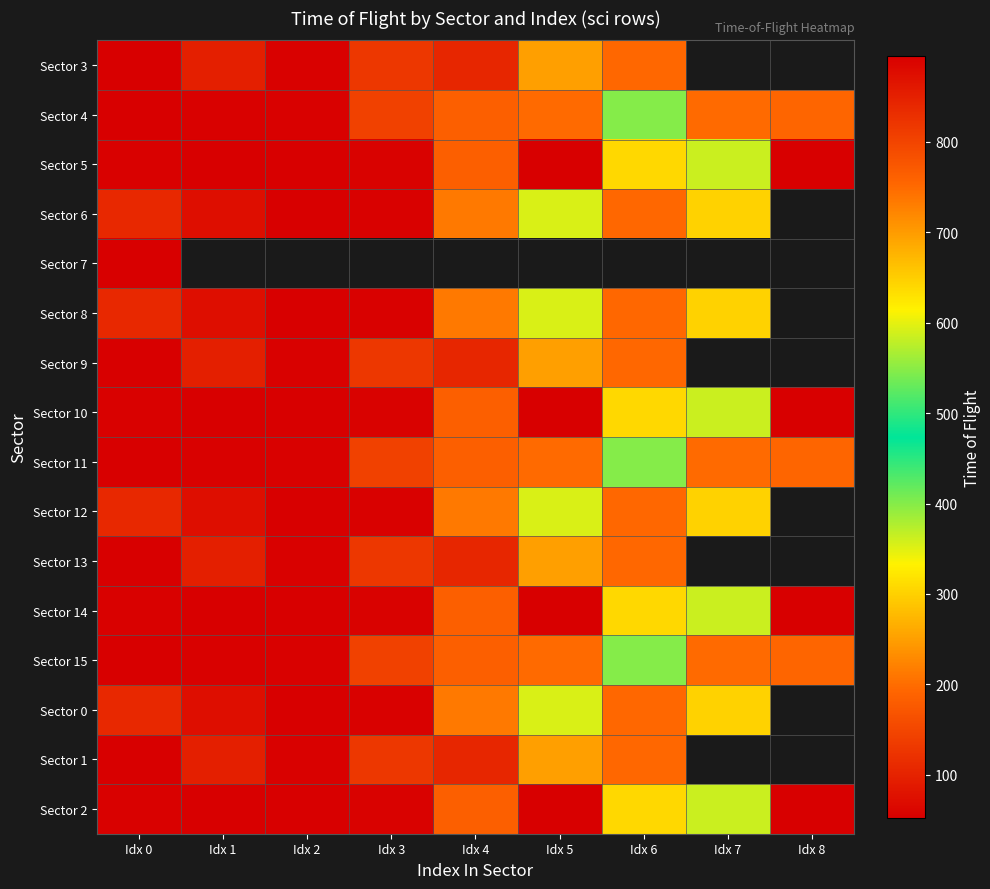

True or false: Sector 3 has a value of 250.0 at Idx 5.

True